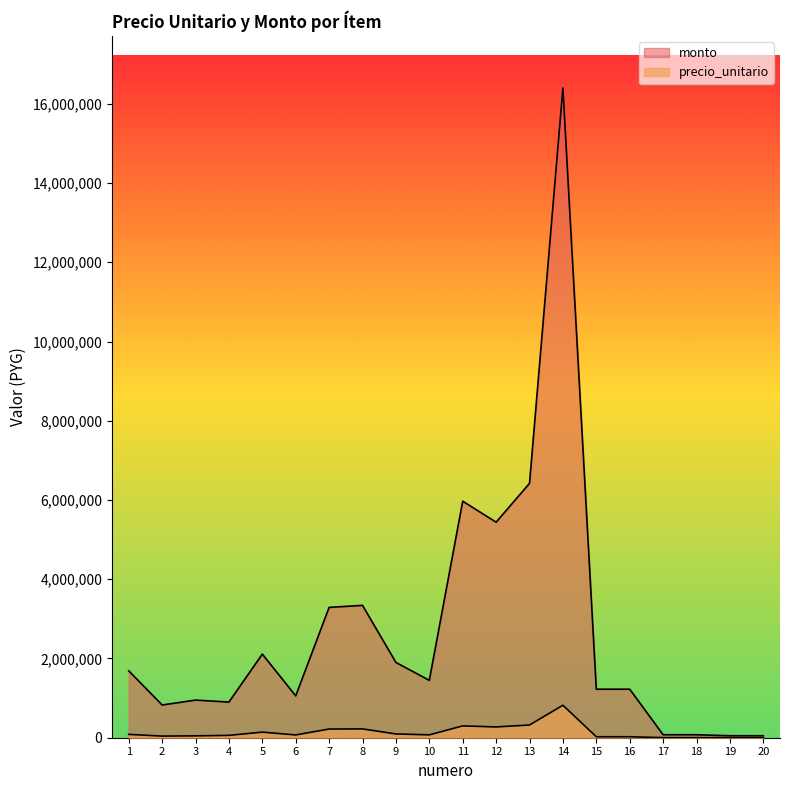

At which label is precio_unitario closest to 410500?

13